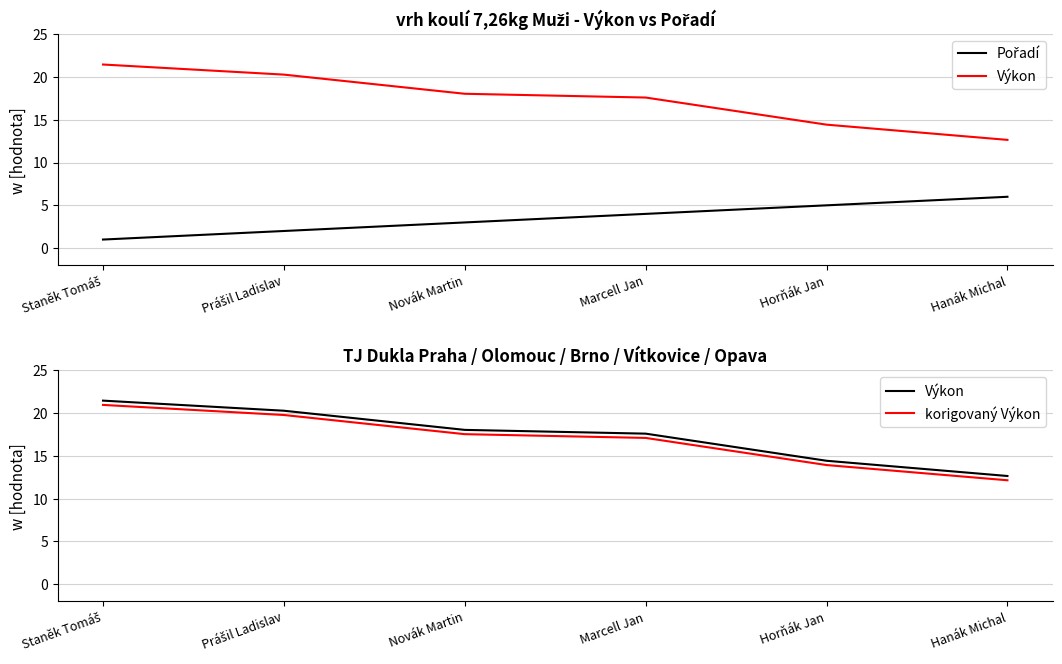

Is it true that korigovaný Výkon equals 2.9 at Hanák Michal?

False